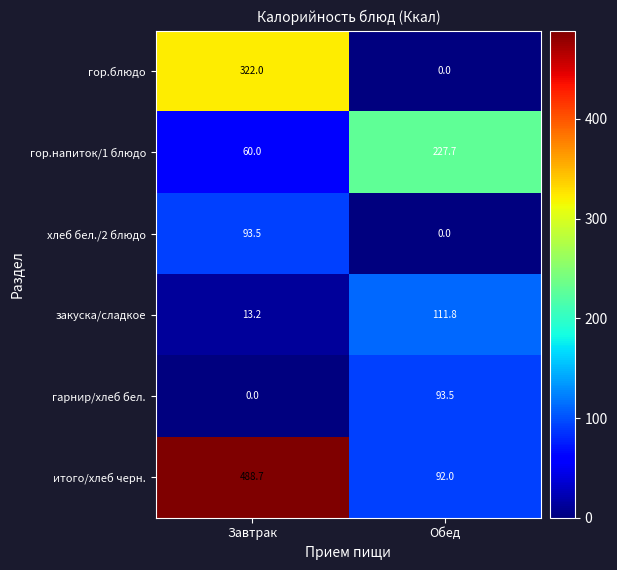

At which label does итого/хлеб черн. first exceed 488?

Завтрак